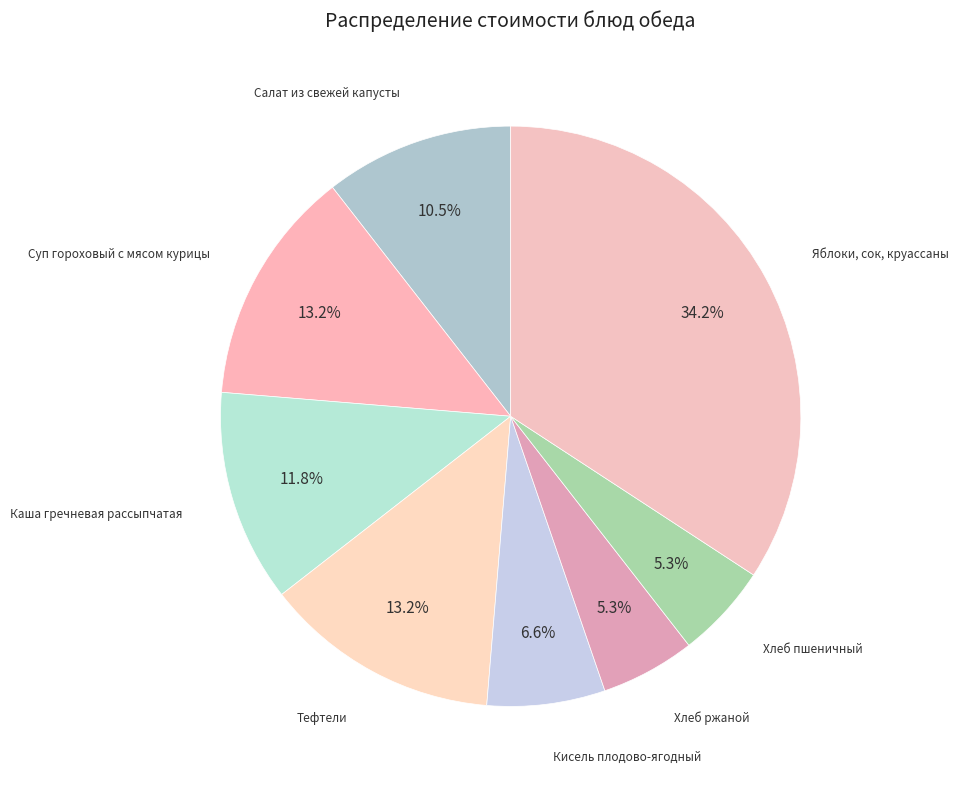

To the nearest percent, what is the average slice percentage?

12%